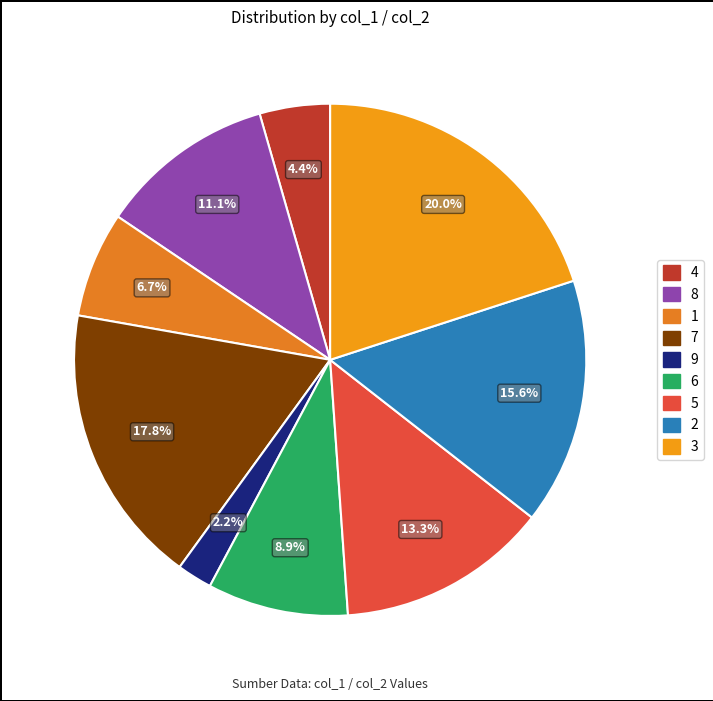

Is 4 the majority of the pie?

No